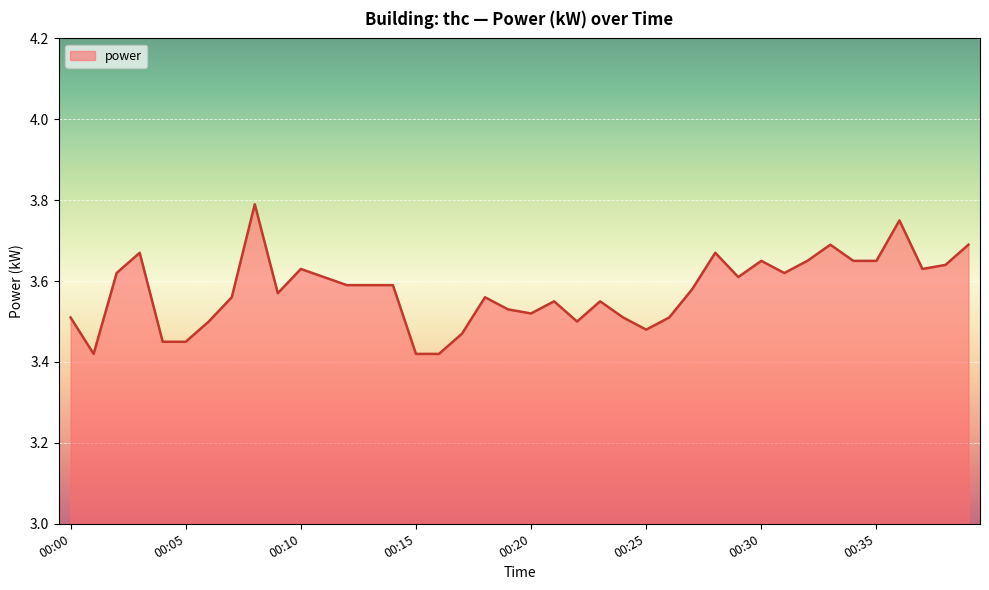

Reading left to right, transcribe all the data shown in this chart.

00:00=3.5	00:01=3.4	00:02=3.6	00:03=3.7	00:04=3.5	00:05=3.5	00:06=3.5	00:07=3.6	00:08=3.8	00:09=3.6	00:10=3.6	00:11=3.6	00:12=3.6	00:13=3.6	00:14=3.6	00:15=3.4	00:16=3.4	00:17=3.5	00:18=3.6	00:19=3.5	00:20=3.5	00:21=3.5	00:22=3.5	00:23=3.5	00:24=3.5	00:25=3.5	00:26=3.5	00:27=3.6	00:28=3.7	00:29=3.6	00:30=3.6	00:31=3.6	00:32=3.6	00:33=3.7	00:34=3.6	00:35=3.6	00:36=3.8	00:37=3.6	00:38=3.6	00:39=3.7